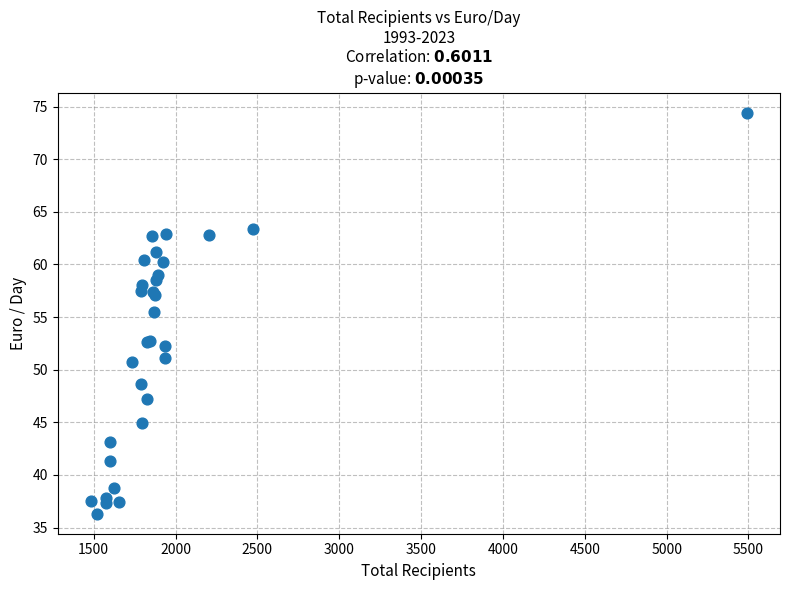

What Y value in the scatter plot is closest to 55?

55.5